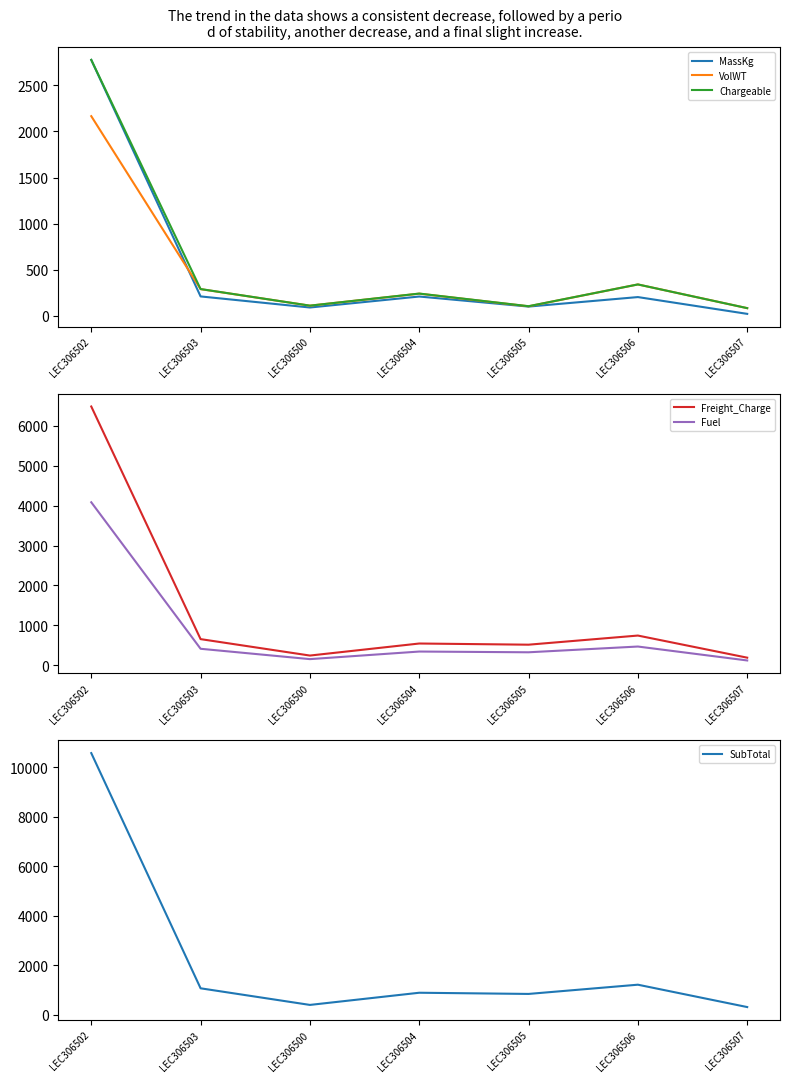

At which category does SubTotal reach its first local peak?

LEC306504